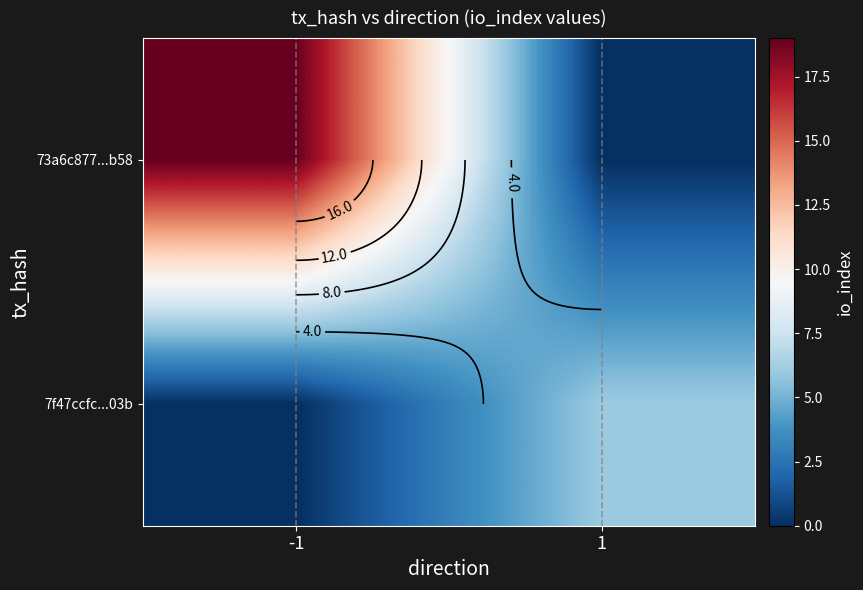

What is the difference between the 7f47ccfc...03b values at -1 and 1?

6